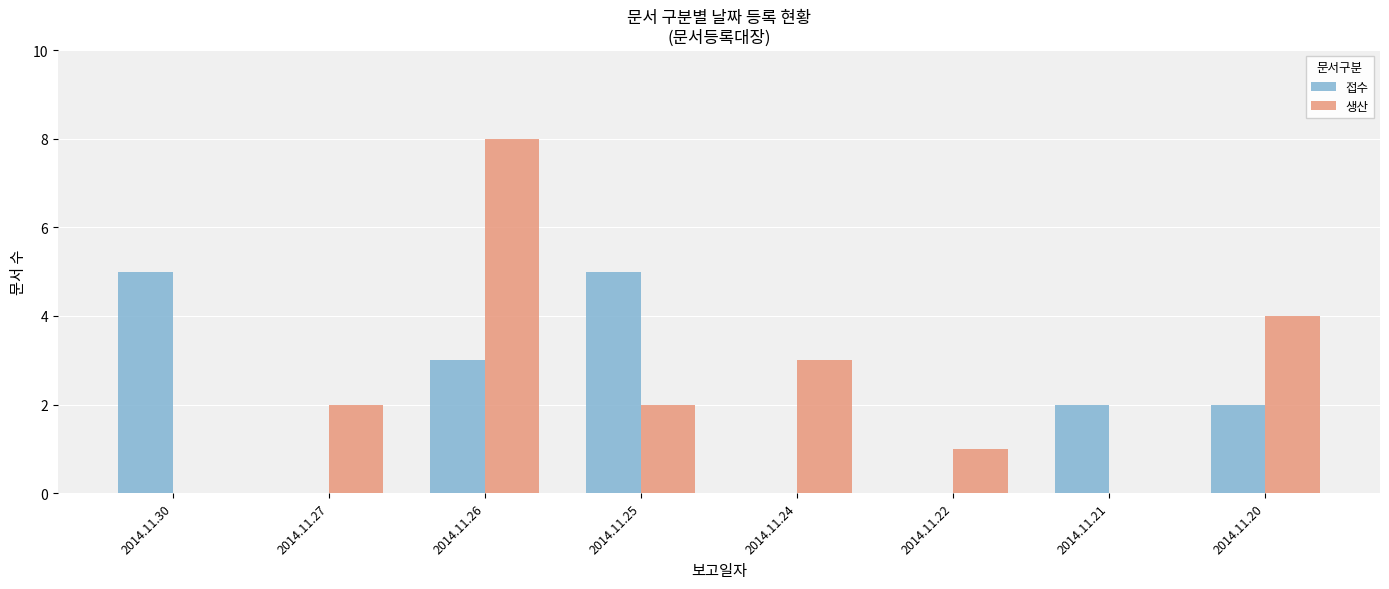

What are all the series names shown in the legend?

접수, 생산